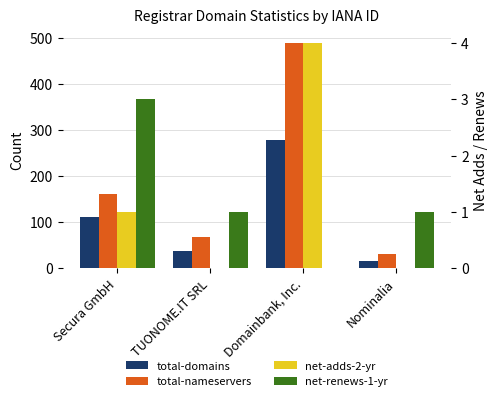

What is the average value of the total-domains series?

111